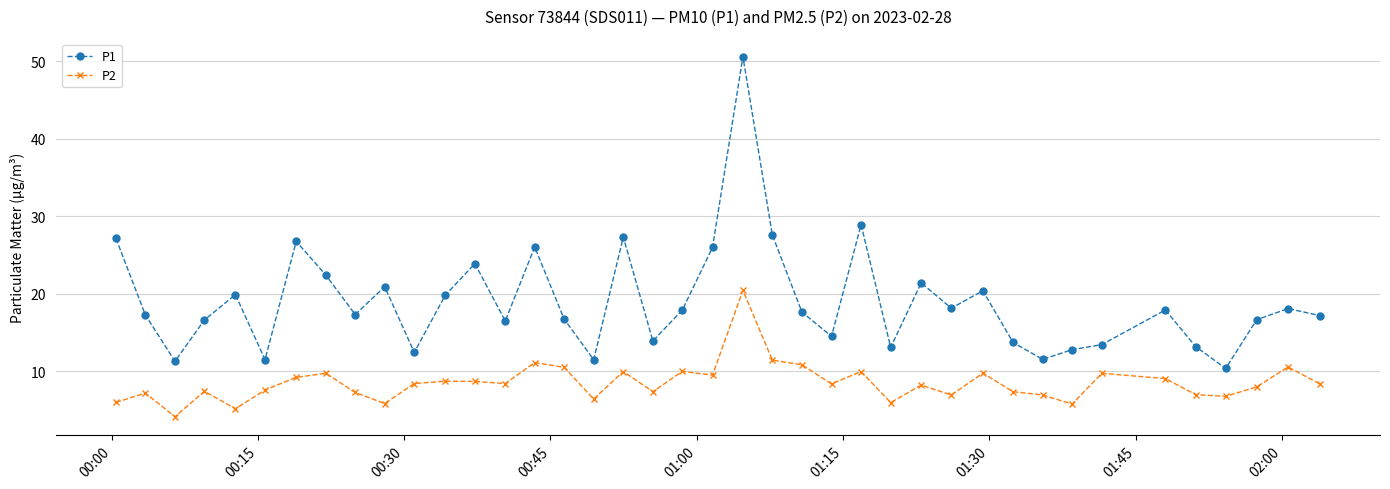

List the series in order of their peak value, highest first.

P1, P2